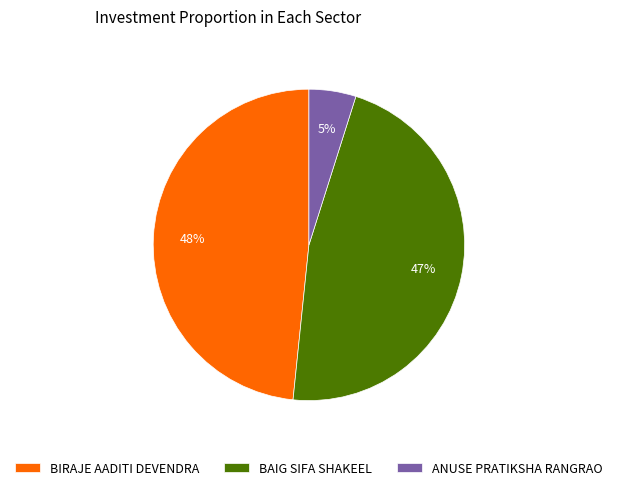

Does ANUSE PRATIKSHA RANGRAO account for over 50% of the chart?

No